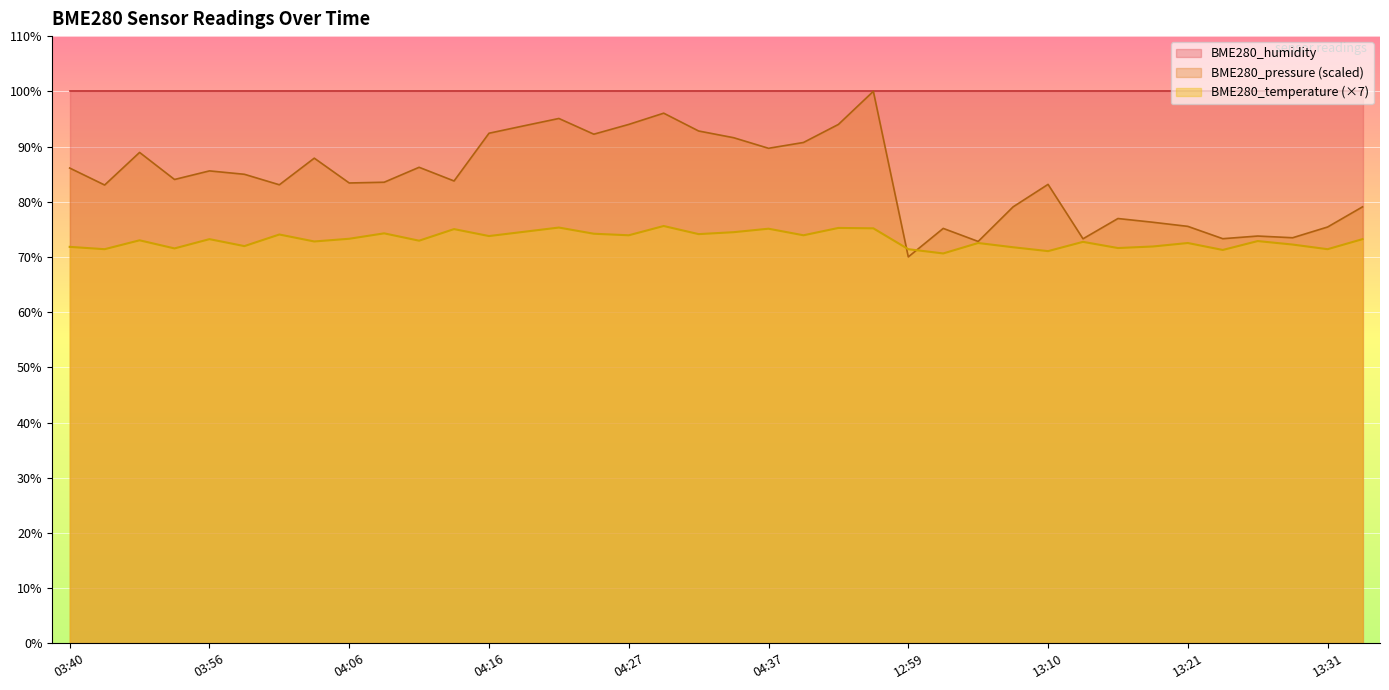

The chart shows a value of 33.4 at 04:29. True or false?

False